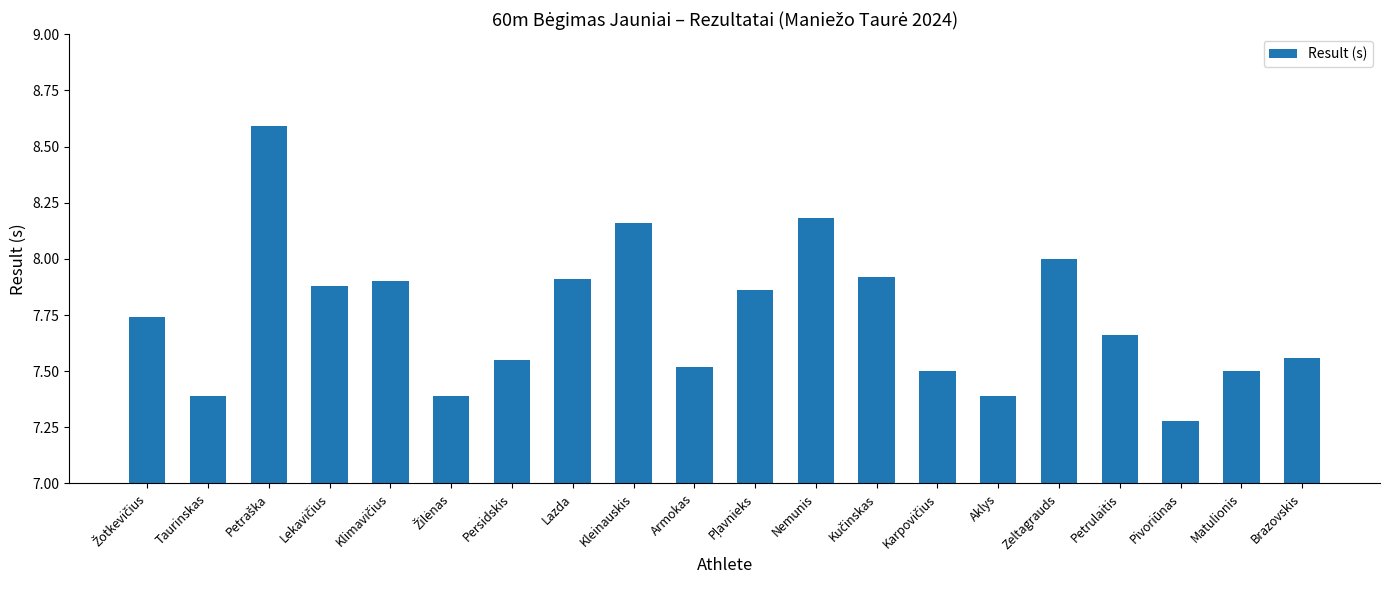

What is the difference between the second highest and minimum values?

0.9